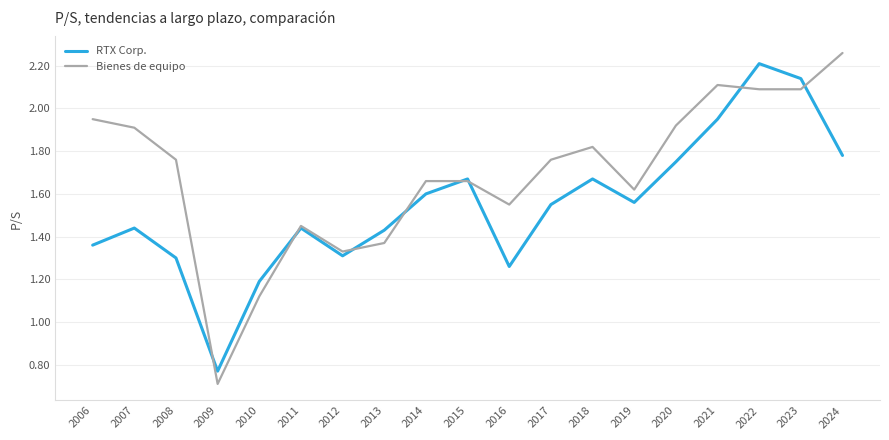

The RTX Corp. series shows 2.2 at 2022. True or false?

True